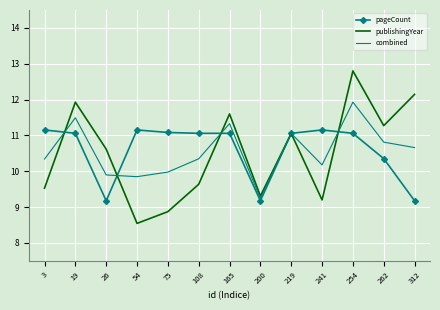

How many interior local valleys does the publishingYear series have?

4